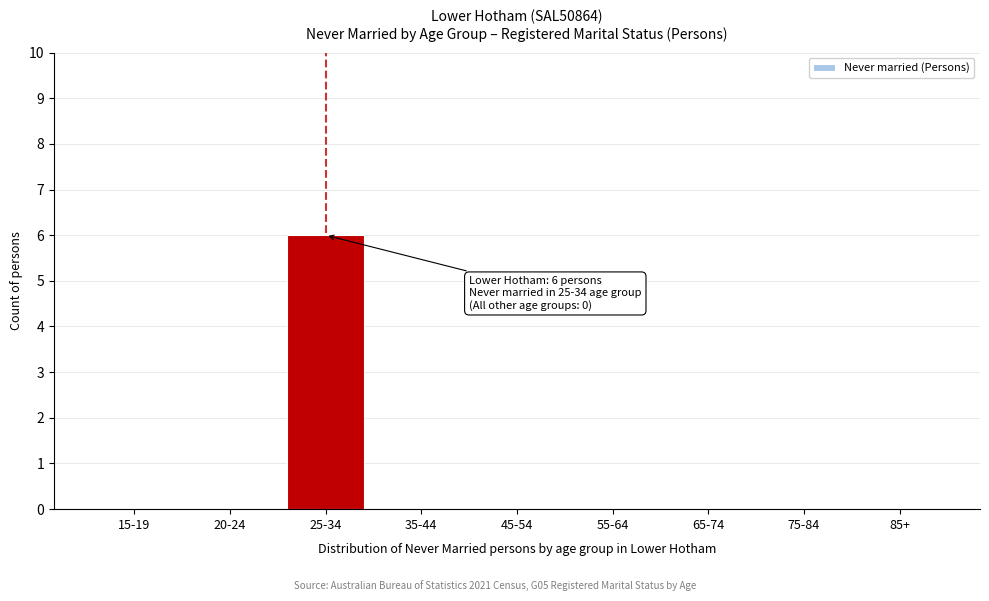

Reading left to right, list all the values displayed in this chart.

15-19=0	20-24=0	25-34=6	35-44=0	45-54=0	55-64=0	65-74=0	75-84=0	85+=0